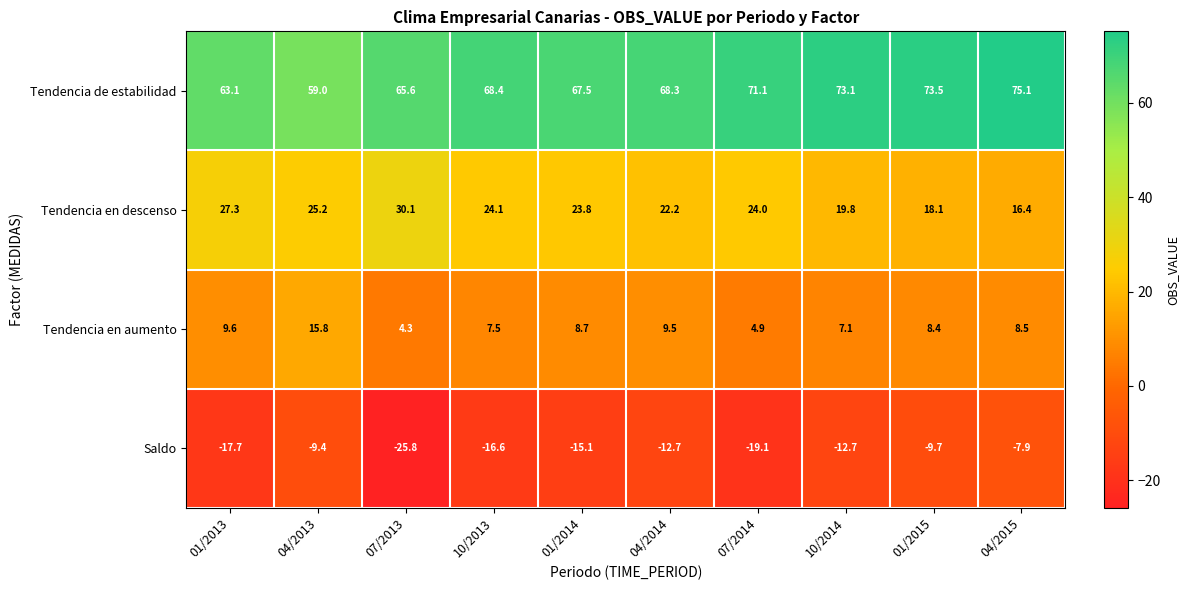

How many data points in Tendencia de estabilidad are above 68?

6